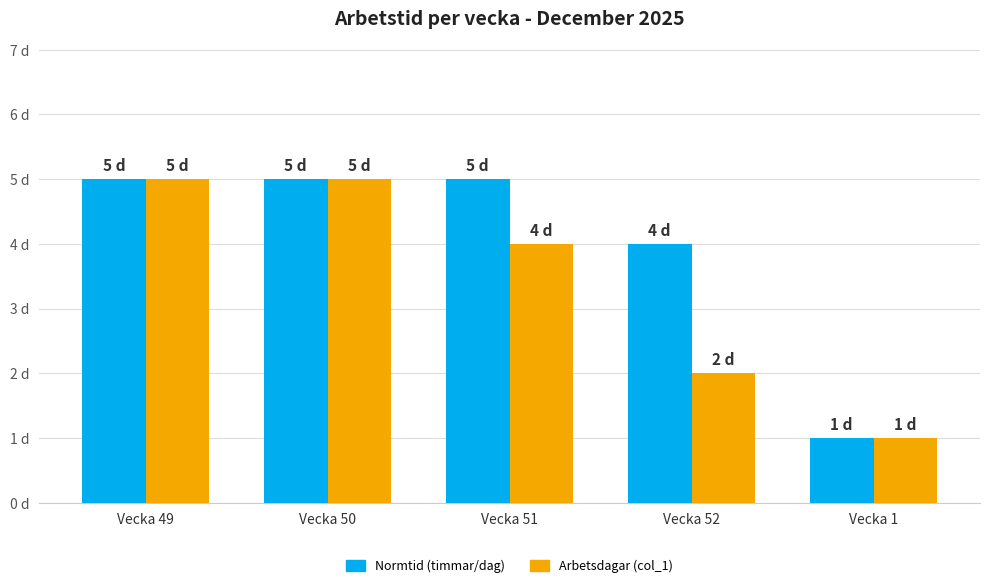

Which series has the largest total across all categories?

Normtid (timmar/dag)